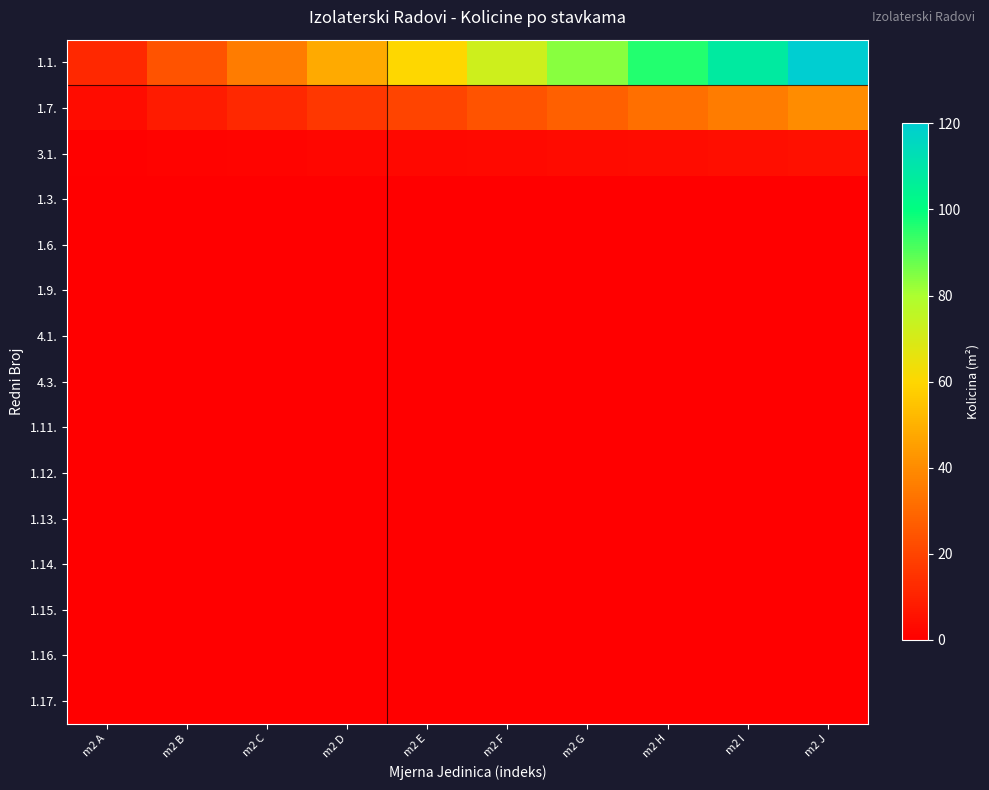

Which label corresponds to the smallest value in the chart?

m2 A